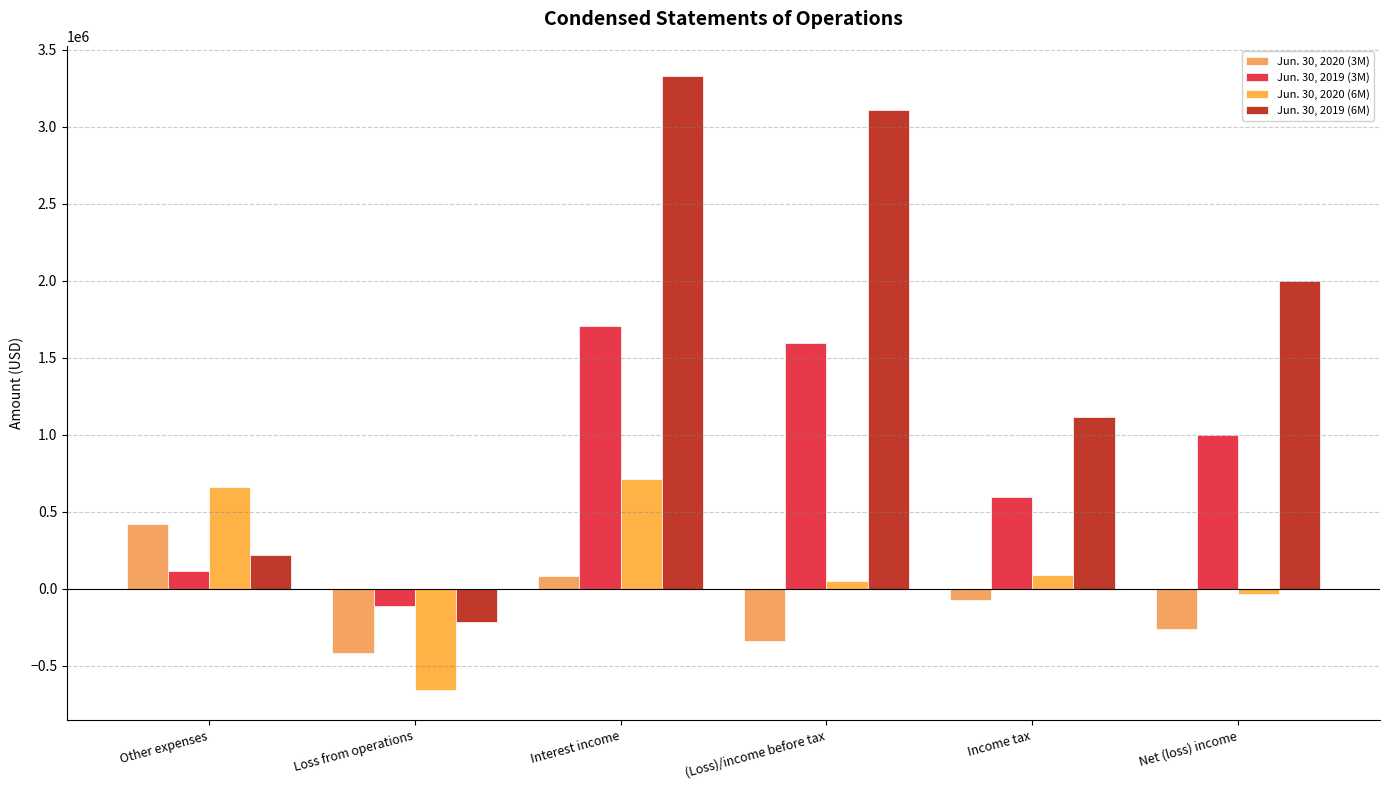

What position from the left is Net (loss) income?

6